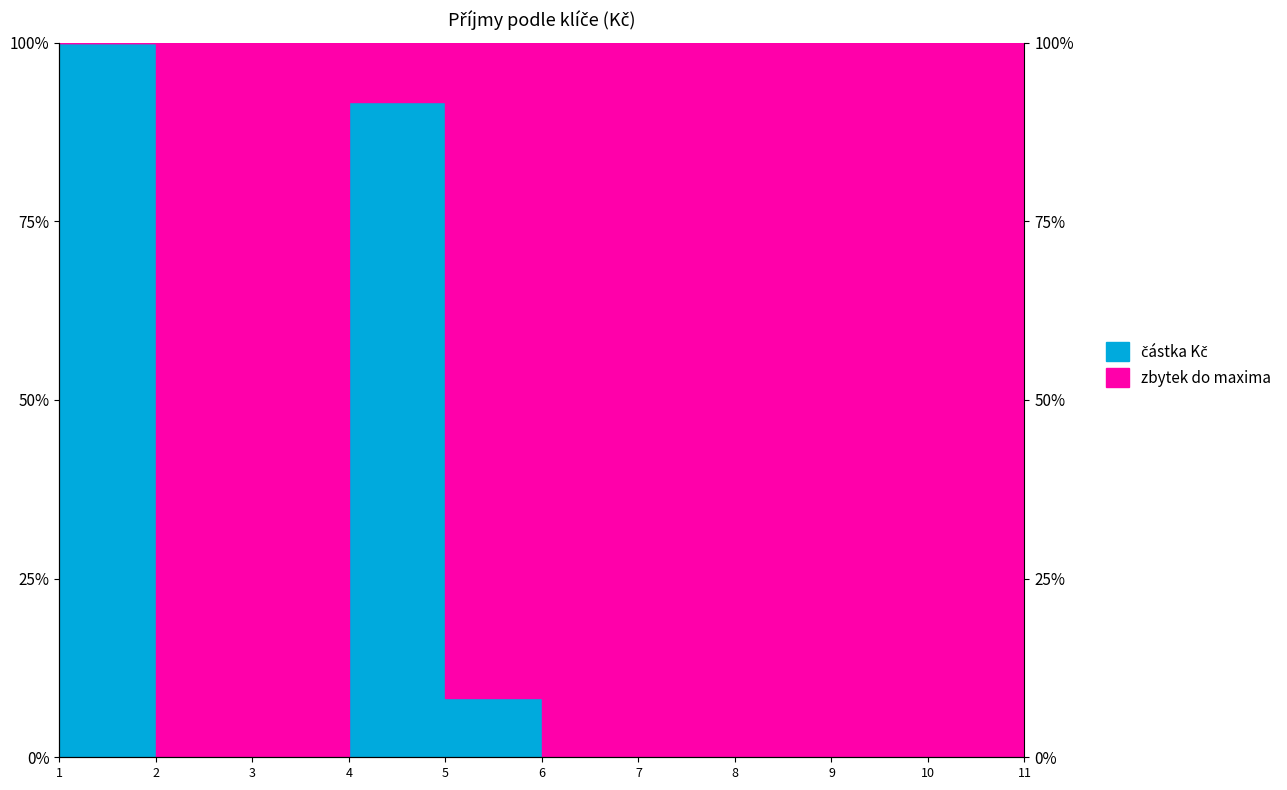

List the labels in order of value, smallest first.

2, 3, 6, 7, 8, 9, 10, 11, 5, 4, 1